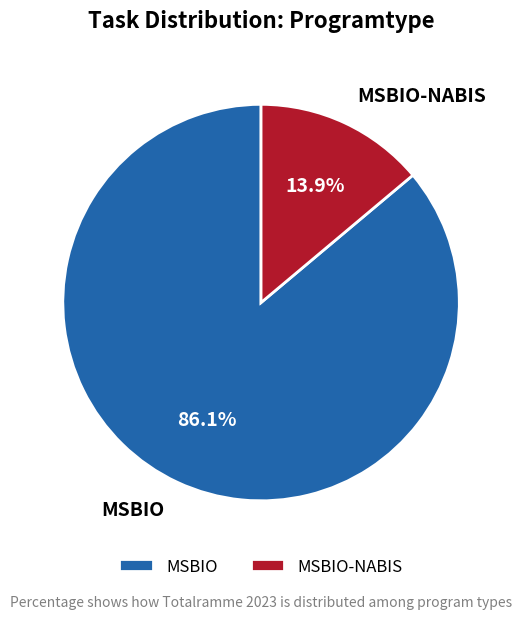

To the nearest percent, what is the combined percentage of MSBIO-NABIS and MSBIO?

100%